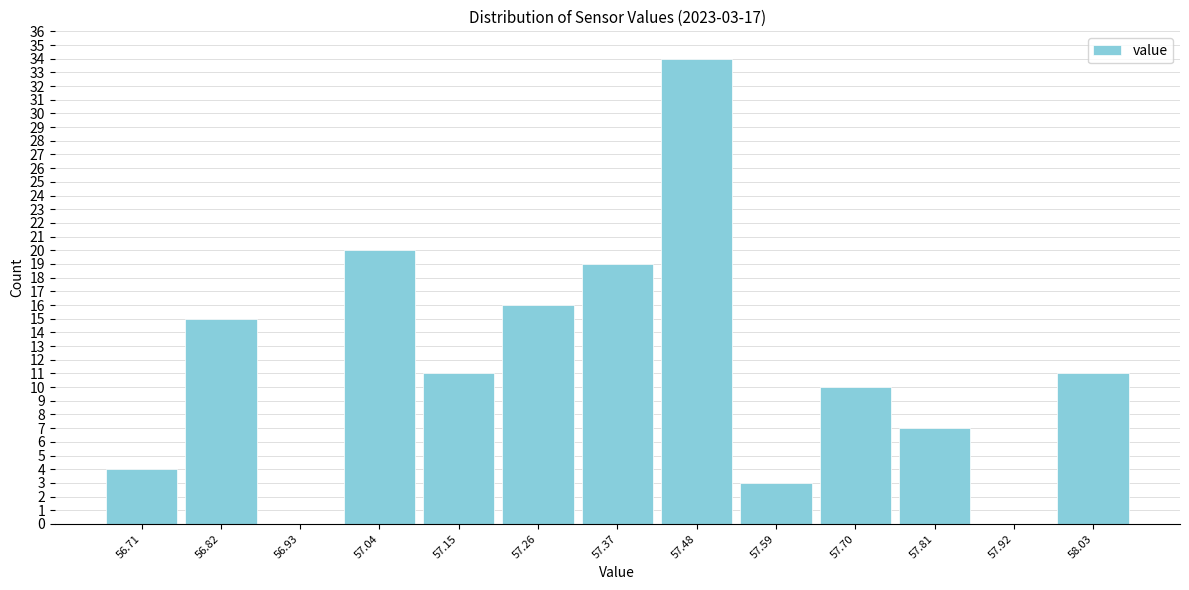

Reading left to right, list all the values displayed in this chart.

56.71=4	56.82=15	56.93=0	57.04=20	57.15=11	57.26=16	57.37=19	57.48=34	57.59=3	57.70=10	57.81=7	57.92=0	58.03=11